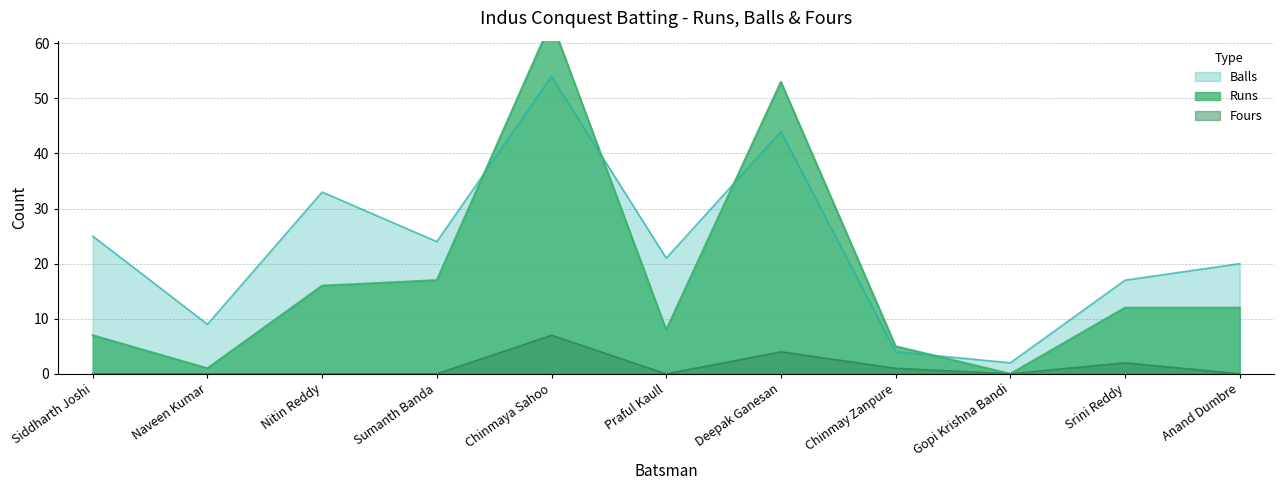

How many lines are shown in the chart?

3